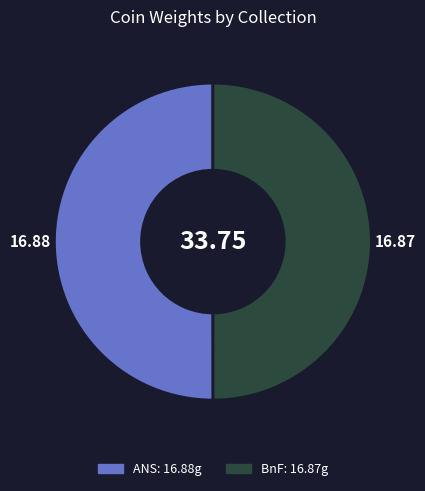

Which slice represents more than half of the pie?

American Numismatic Society (1944.100.29707)